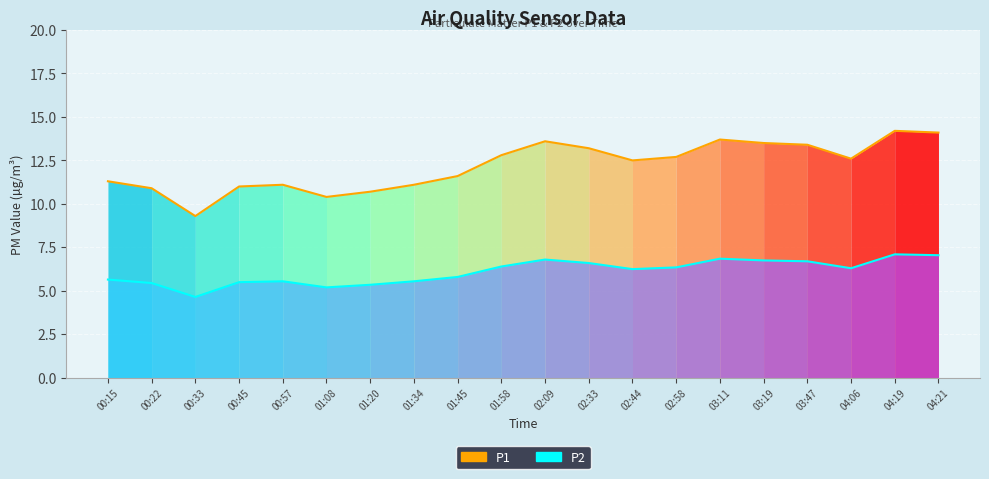

In P2 (line), how many points are lower than both neighbors (excluding endpoints)?

4